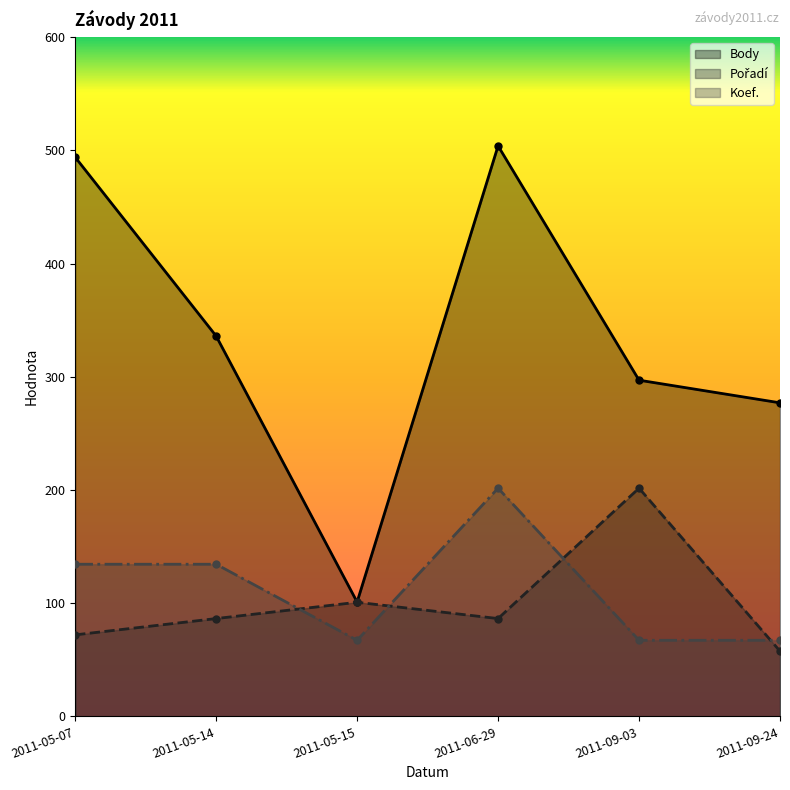

Is the value of Body at 2011-09-24 greater than the value of Pořadí at 2011-06-29?

Yes